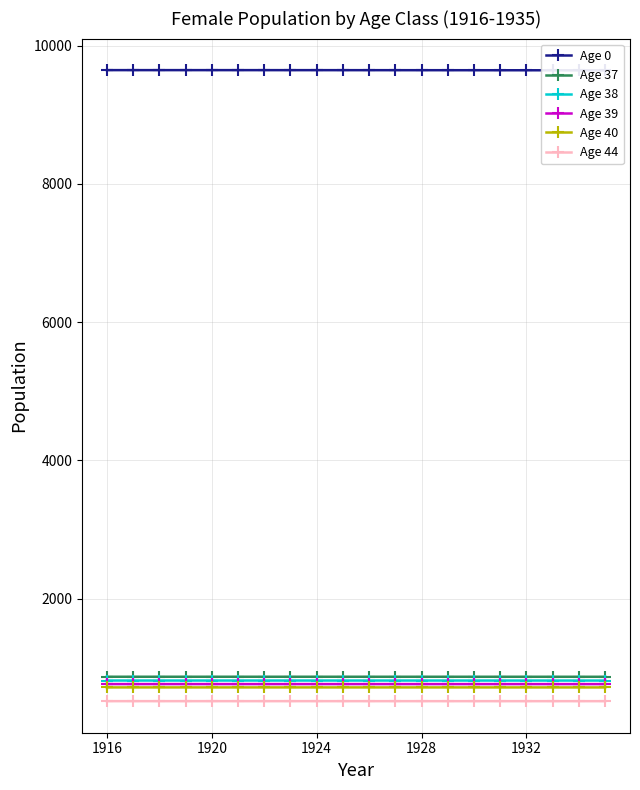

At how many categories does at least one series exceed 6365?

20